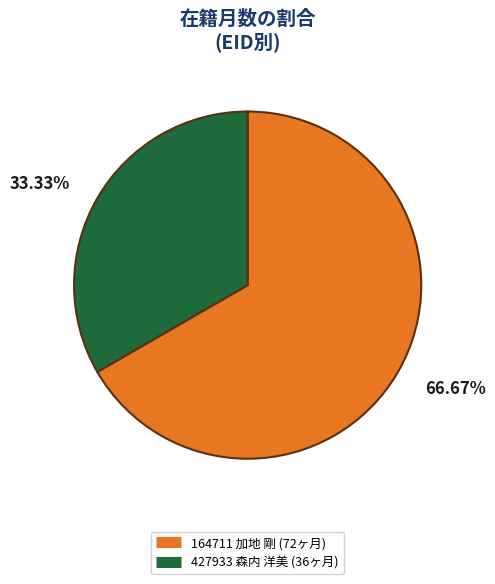

What percentage is the 164711 加地 剛 slice, to the nearest percent?

67%